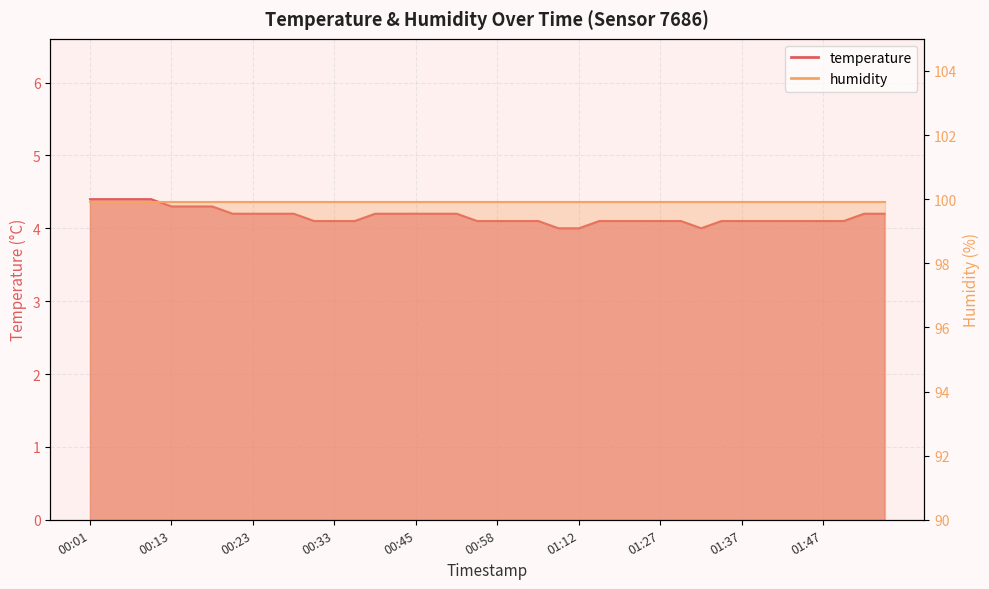

True or false: the data shows 4.1 at 01:15.

True